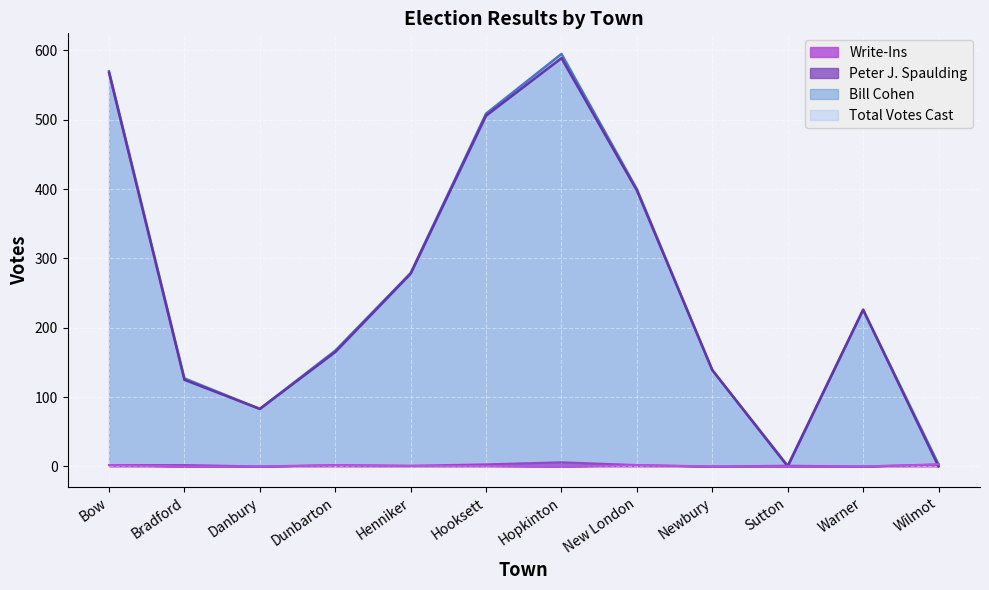

What is the label of the 11th point from the left?

Warner